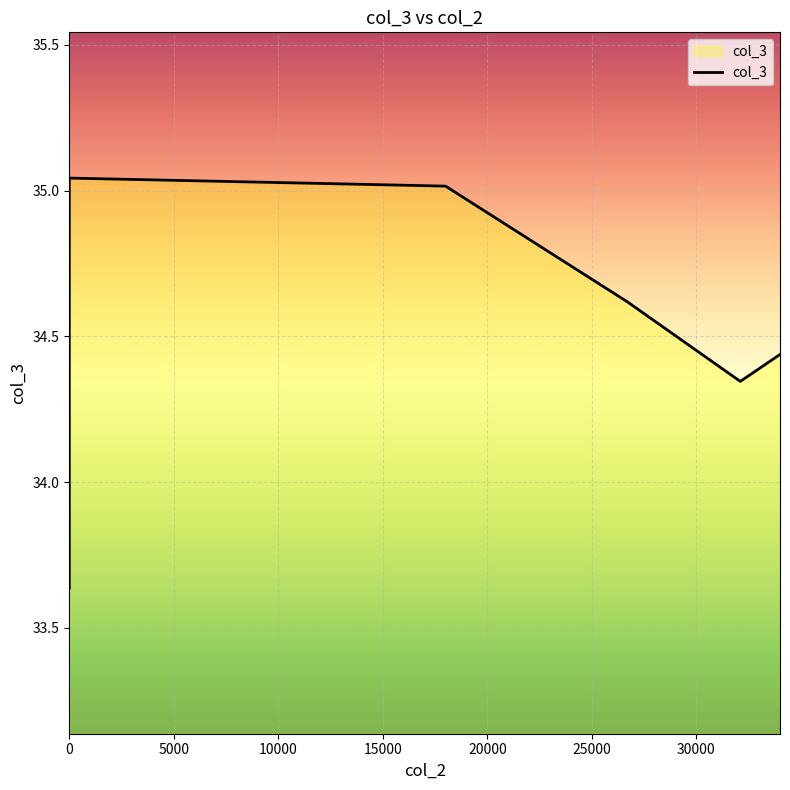

What is the value of the 1st point from the left?

33.6